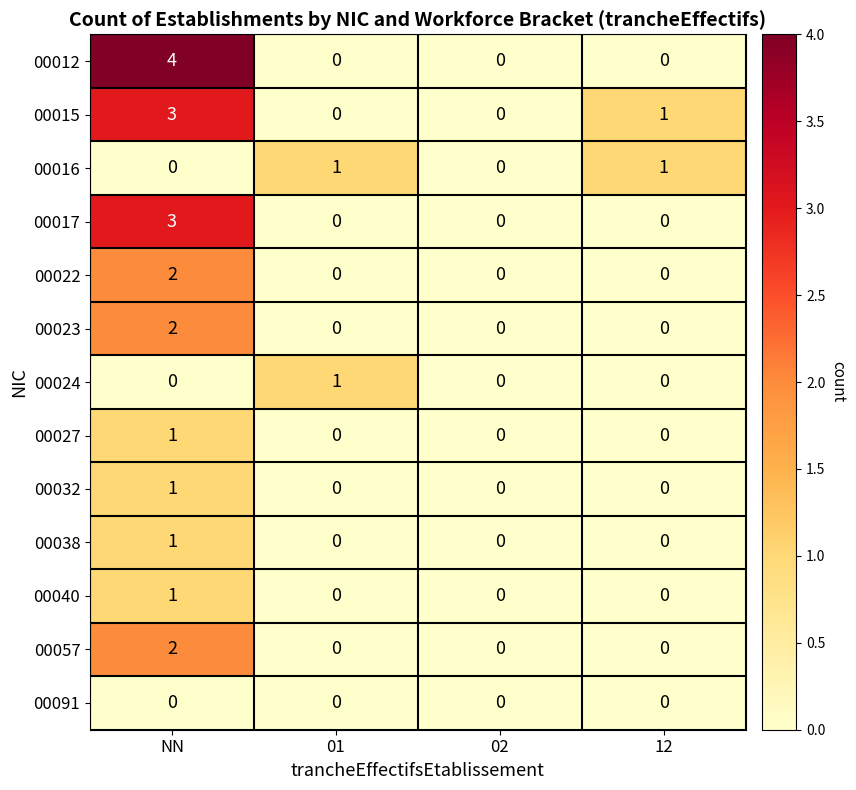

Count the 00015 values in the range 0 to 3.

4